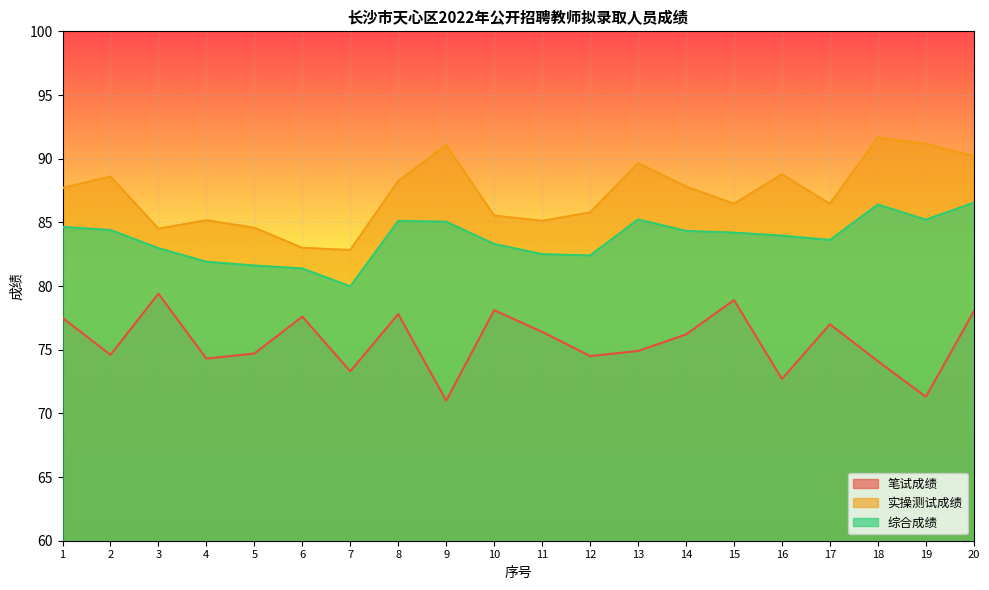

Which series changed the most between 11 and 19?

实操测试成绩